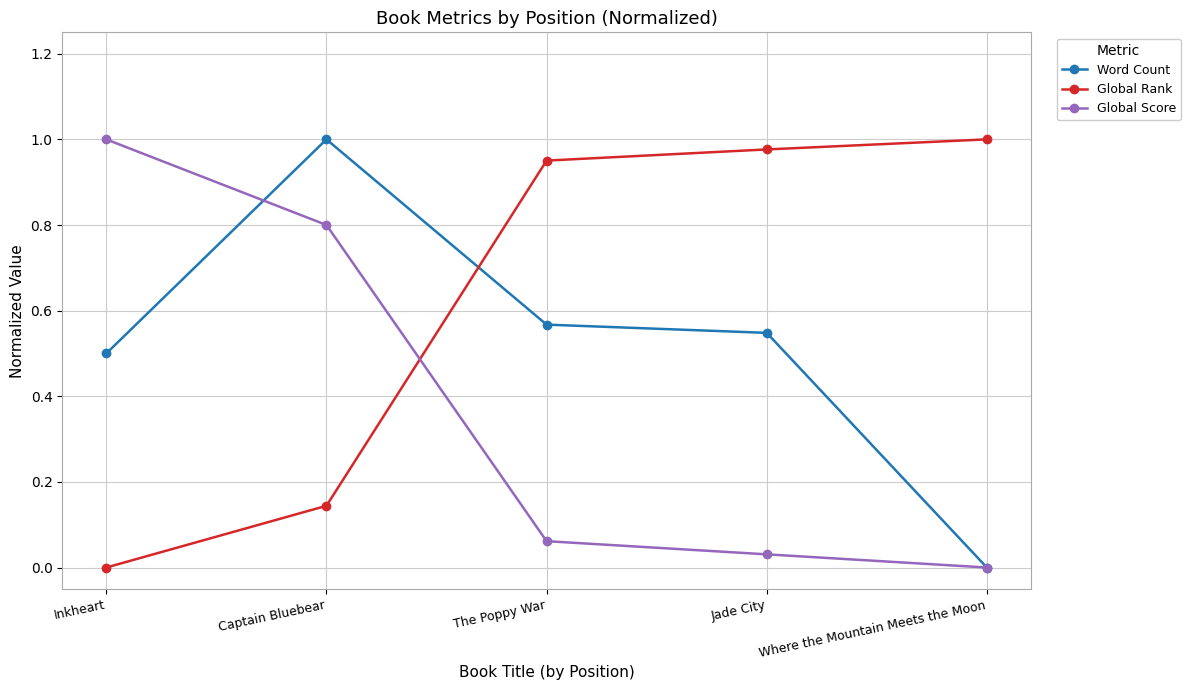

True or false: Global Score has more than 1 points higher than both neighbors.

False